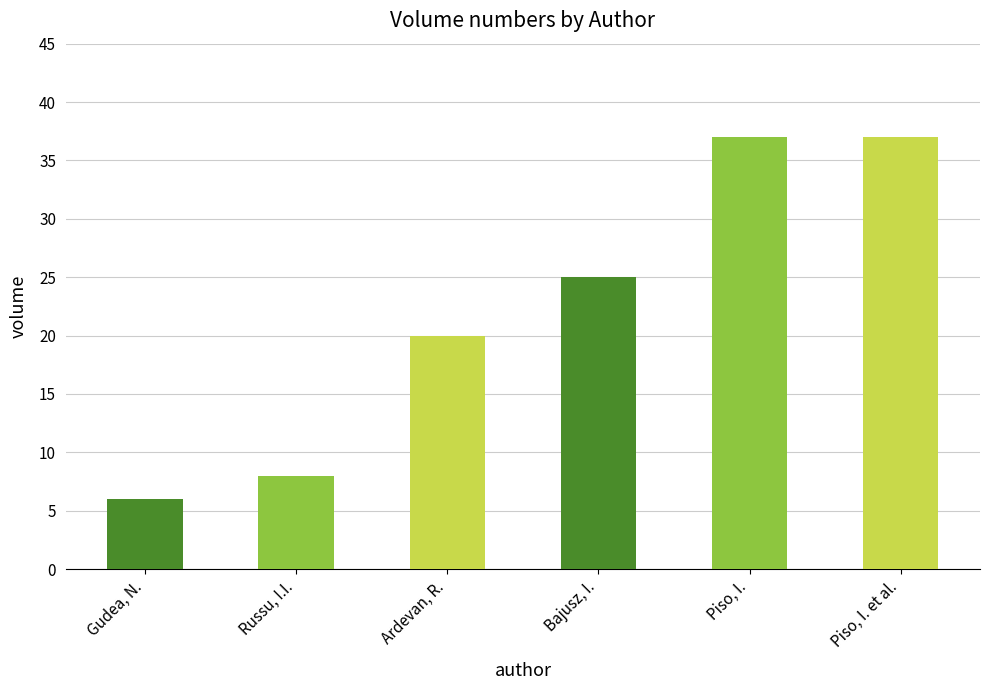

How many bars are there in total?

6